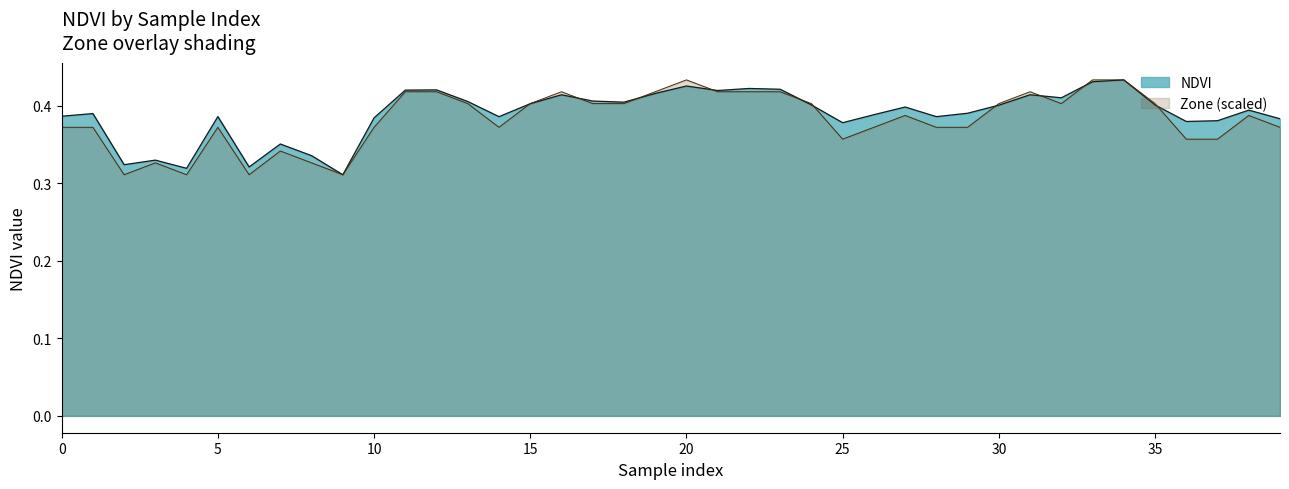

What is the average value?

0.4